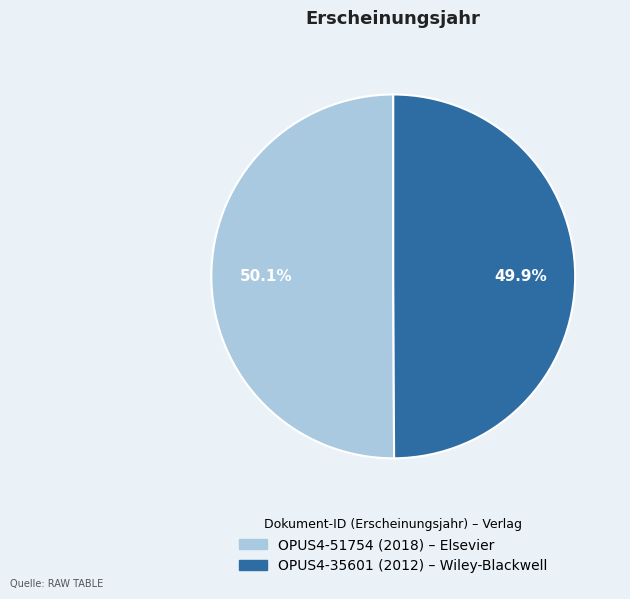

Is there any slice that represents more than half of the pie?

Yes